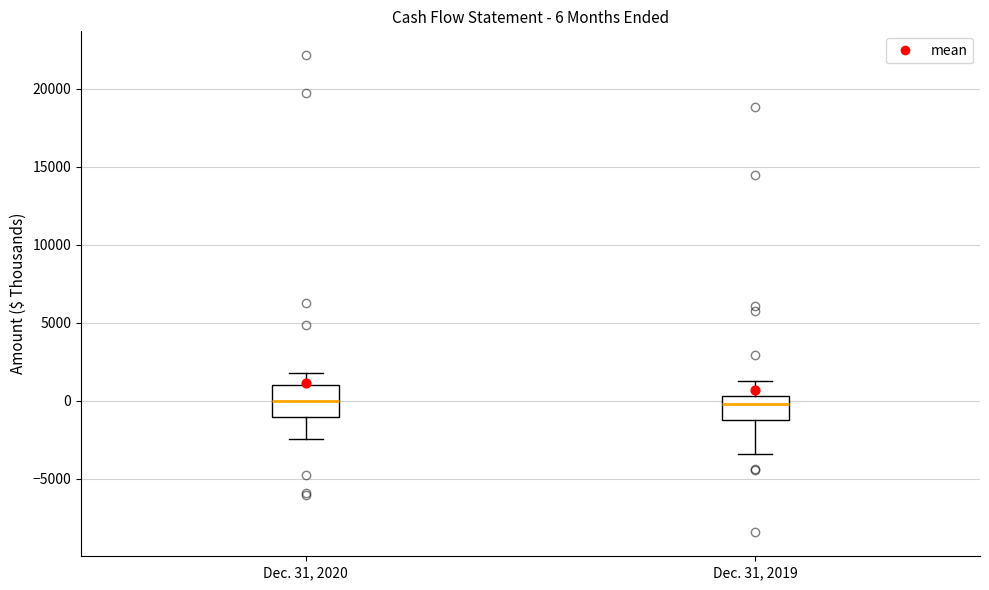

Comparing the boxes themselves (not the whiskers), which one is the tallest?

Dec. 31, 2020